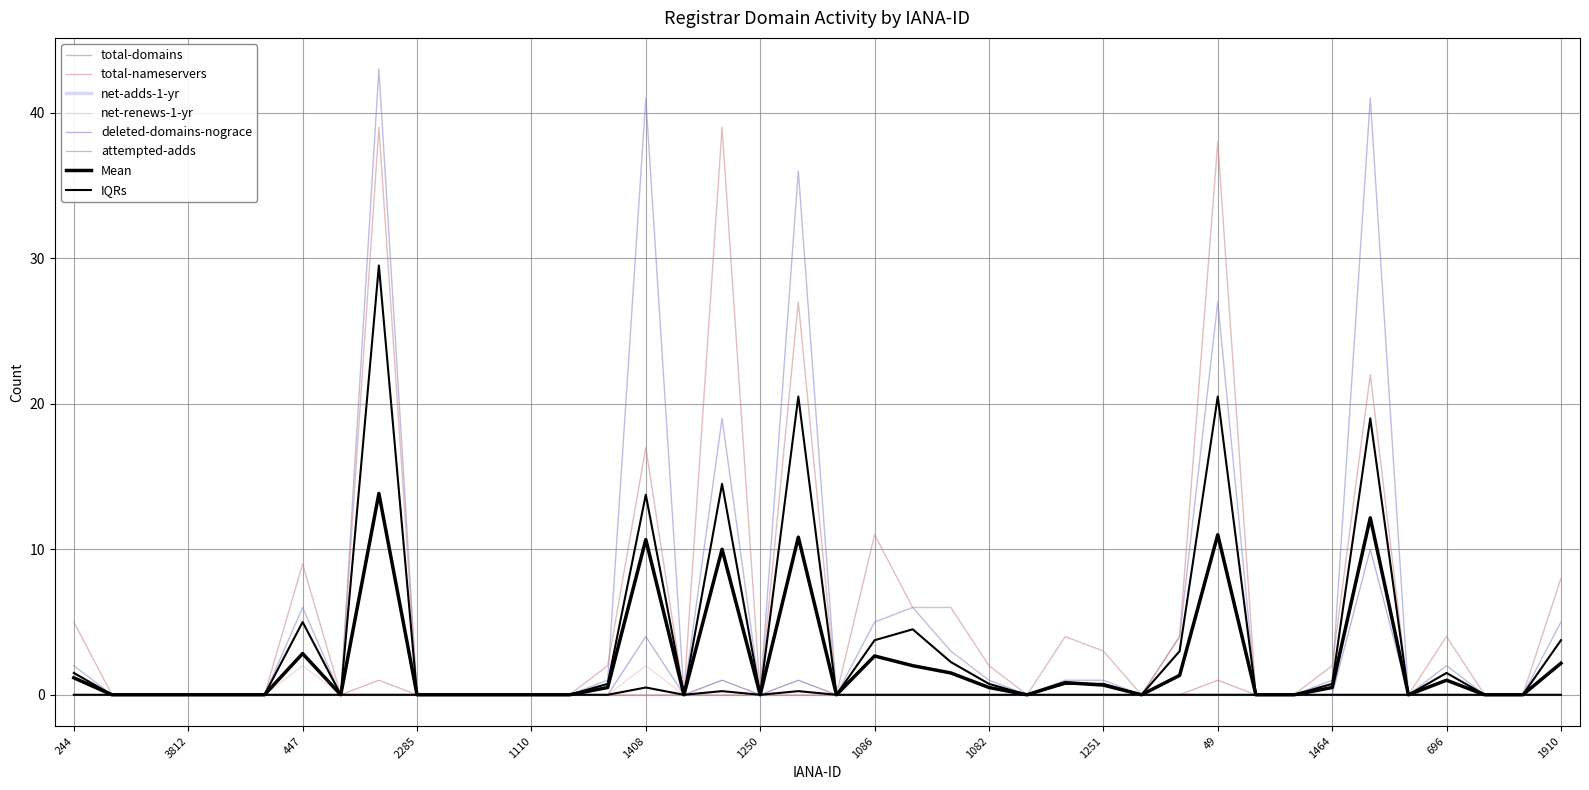

Between 1495 and 1464, which series saw the biggest shift?

total-nameservers